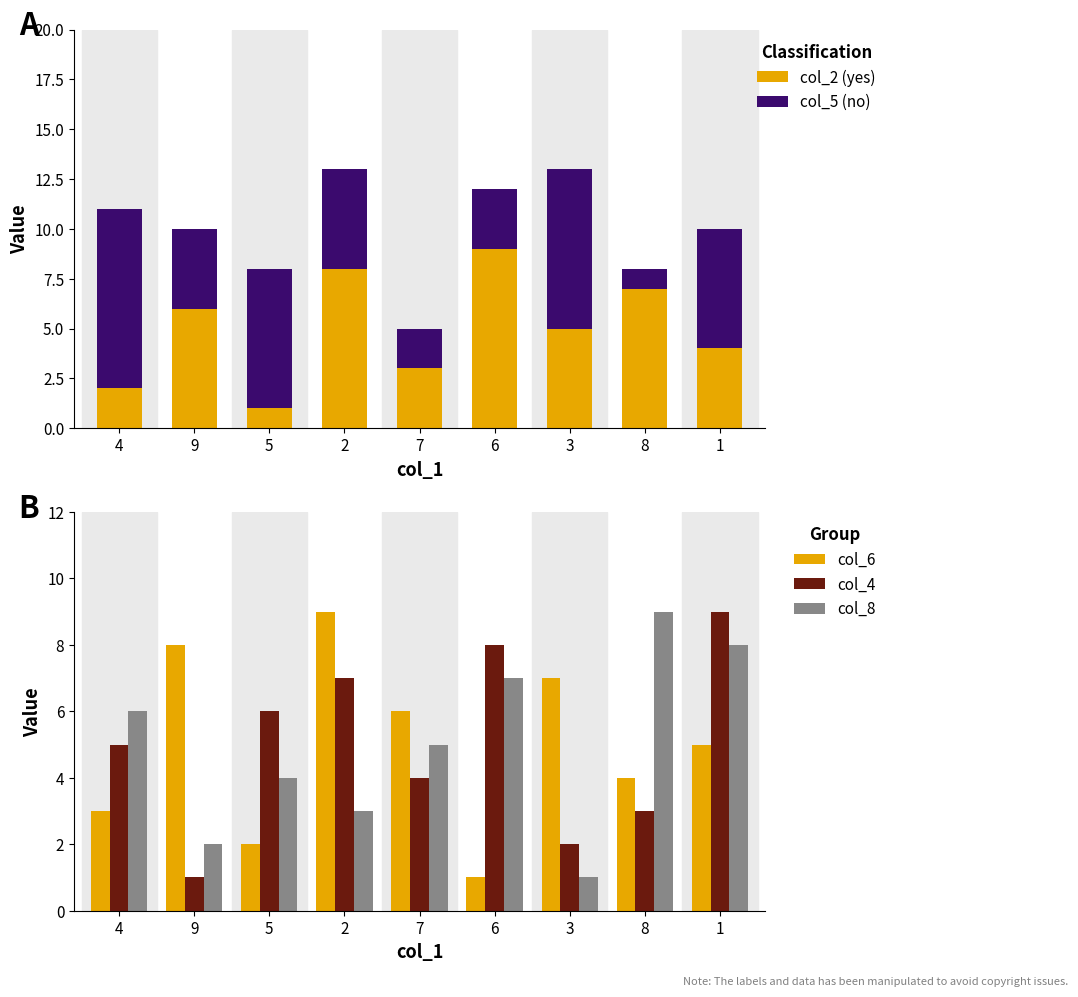

What is the lowest value of the col_4 series?

1